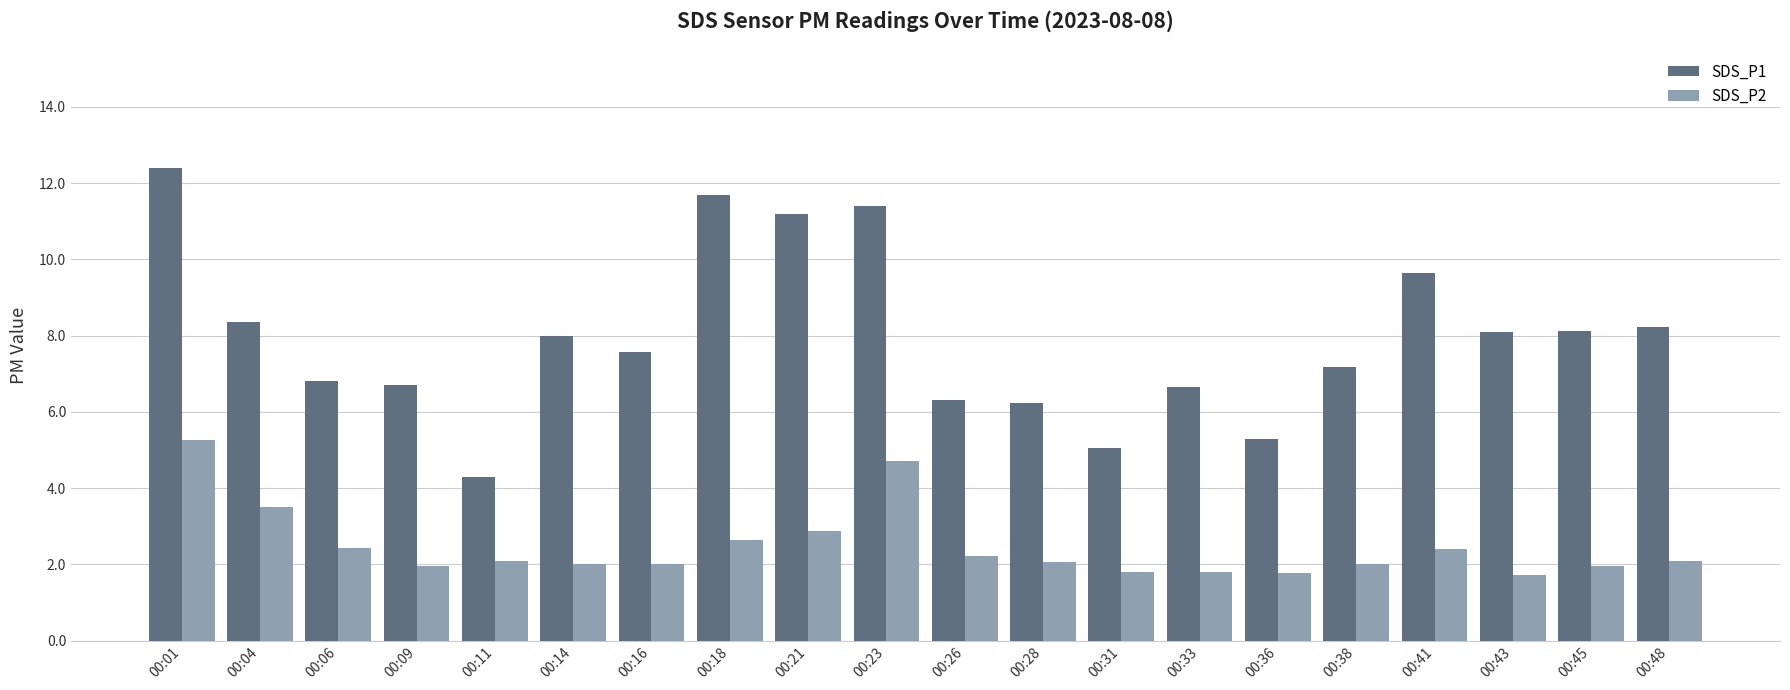

What is the difference between the maximum and second lowest values in the SDS_P2 series?

3.5